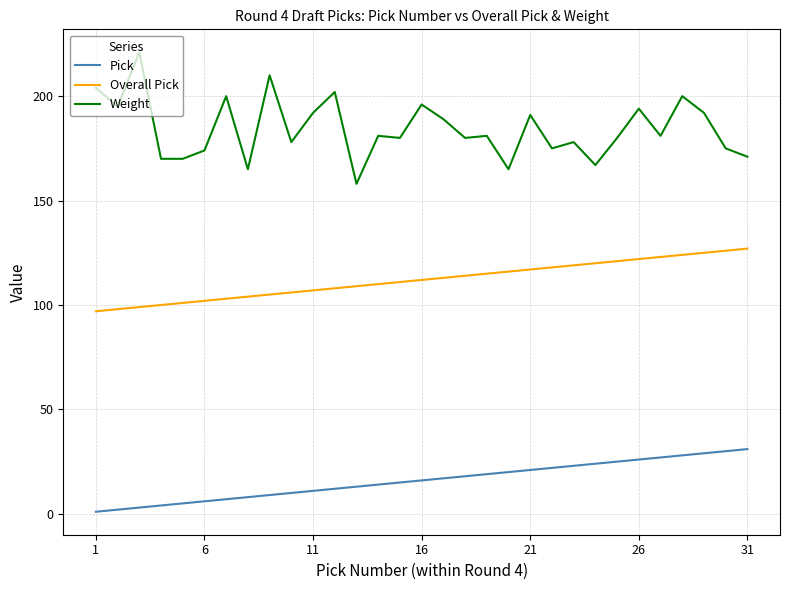

True or false: Overall Pick and Pick intersect in this chart.

False